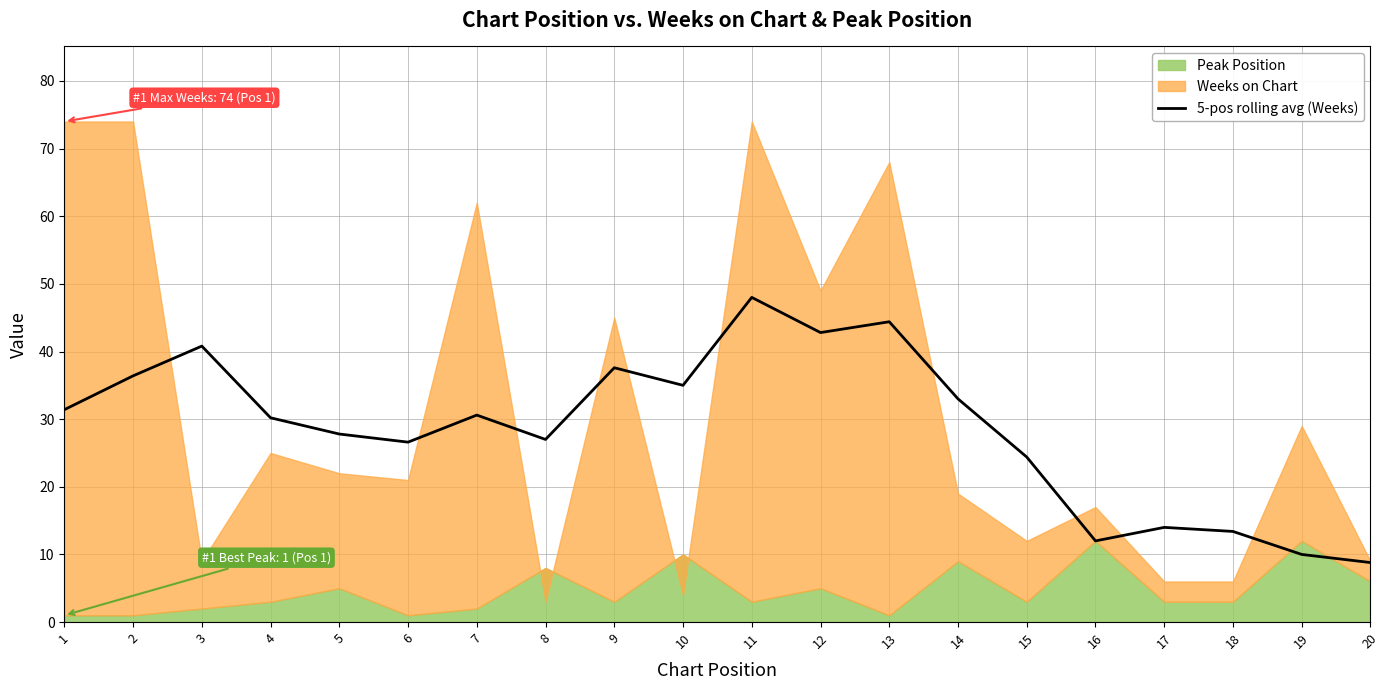

The chart shows a value of 7.9 at 18. True or false?

False